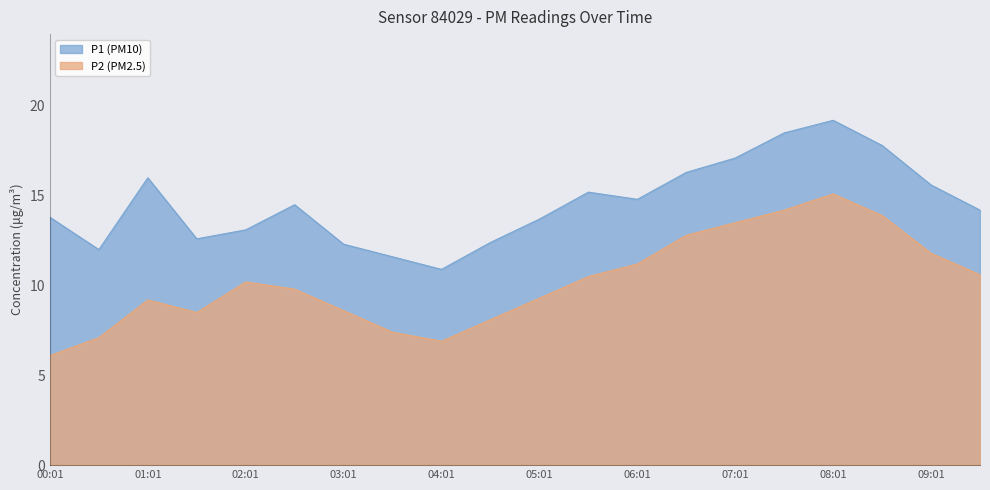

Which category has the lowest value across all series?

00:01